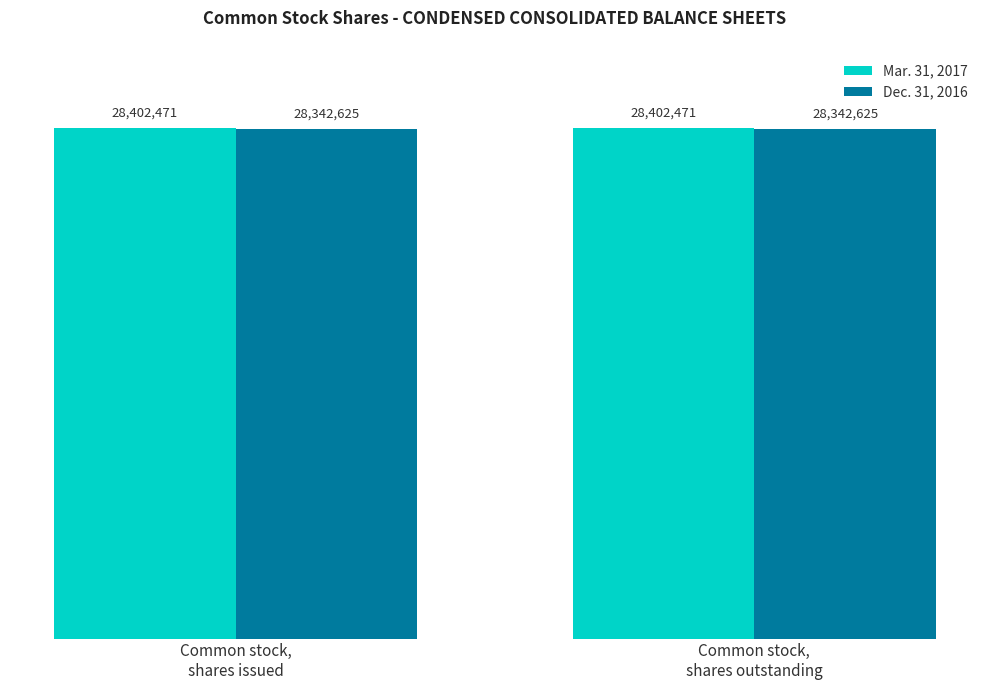

True or false: Mar. 31, 2017 has a value of 13016020 at Common stock,
shares outstanding.

False